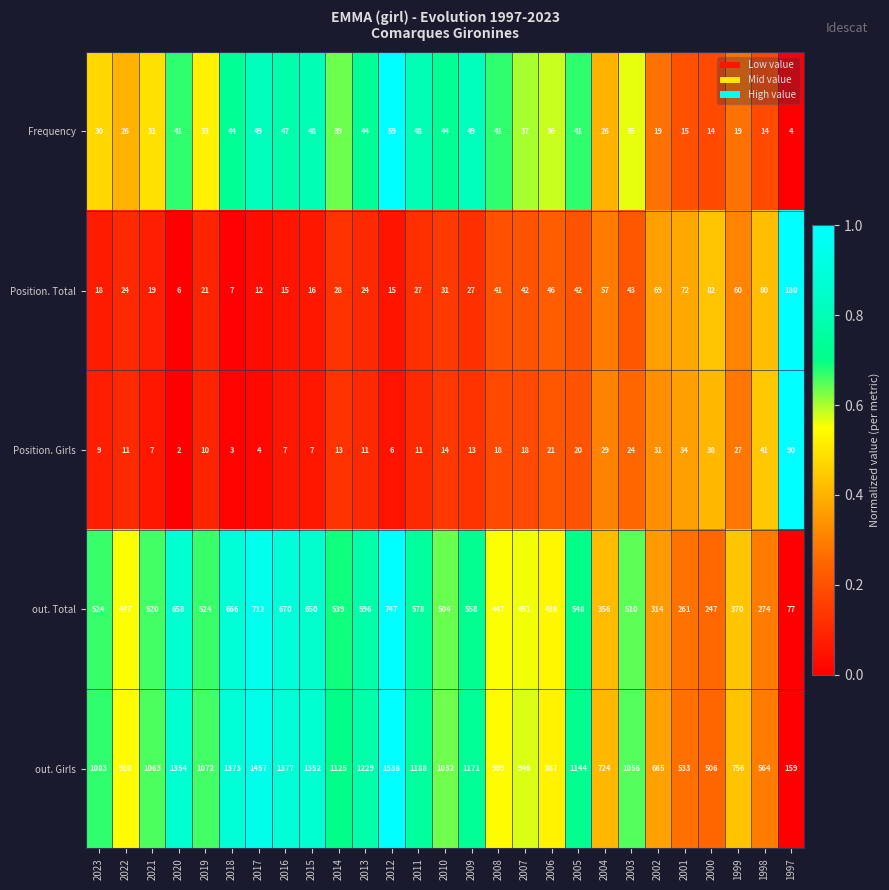

At which category is the sum across all series the highest?

2012